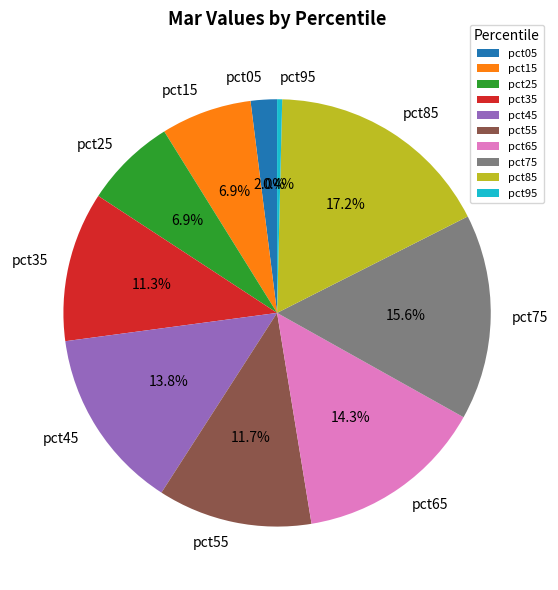

Which category has the biggest portion of the pie?

pct85